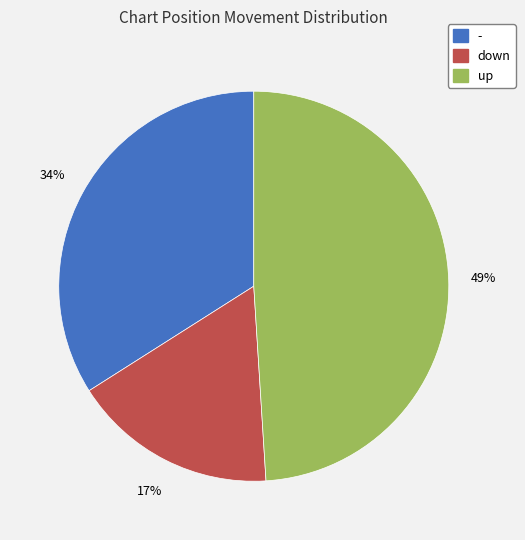

To the nearest percent, what is the difference between the largest and smallest slice percentages?

32%